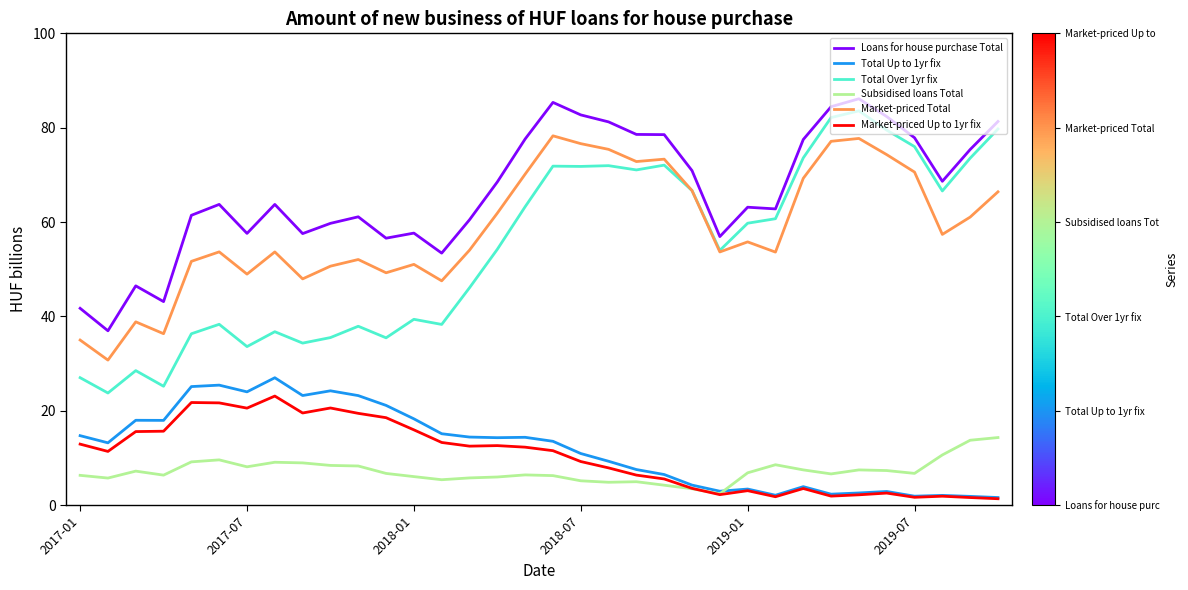

What is the difference between the maximum and minimum values in the Total Over 1yr fix series?

59.8